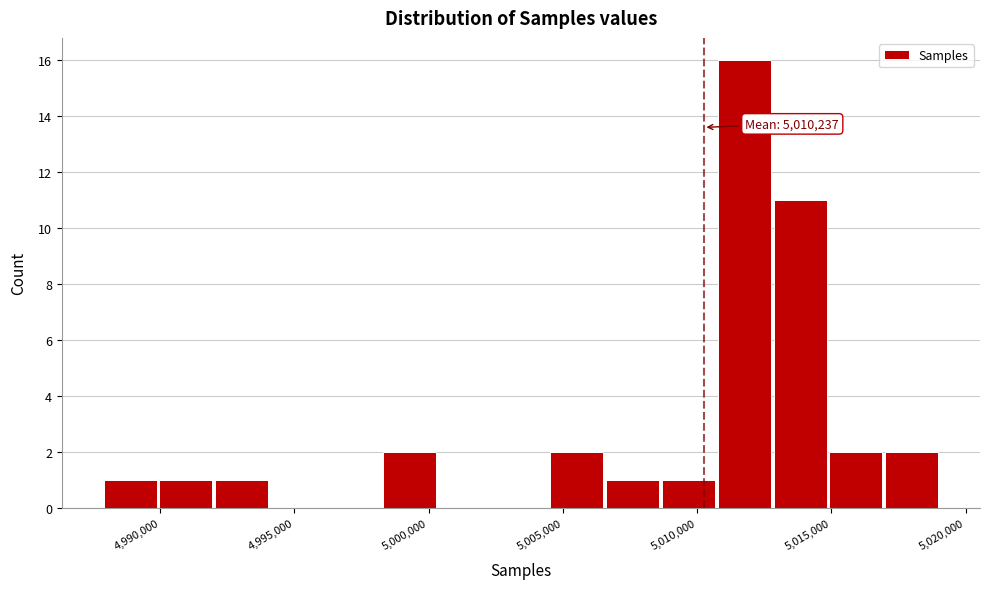

Which range on the x-axis has the tallest bar?

5010500 to 5013000